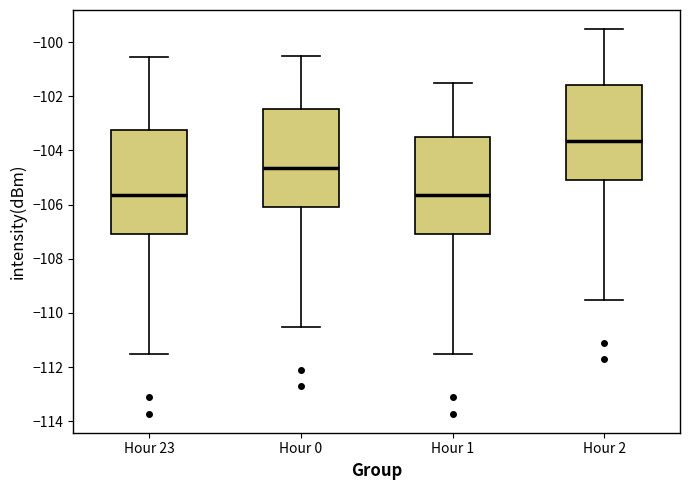

Reading left to right, read every box against the y-axis: the position of its median line, the range the box covers, and the ends of its whiskers. The values are not printed on the chart, so give them approximately, as read against the axis.

Hour 23: median -105.6, box -107.0 to -103.2, whiskers -111.6 to -100.6
Hour 0: median -104.6, box -106.0 to -102.4, whiskers -110.6 to -100.6
Hour 1: median -105.6, box -107.0 to -103.4, whiskers -111.6 to -101.6
Hour 2: median -103.6, box -105.0 to -101.6, whiskers -109.6 to -99.6